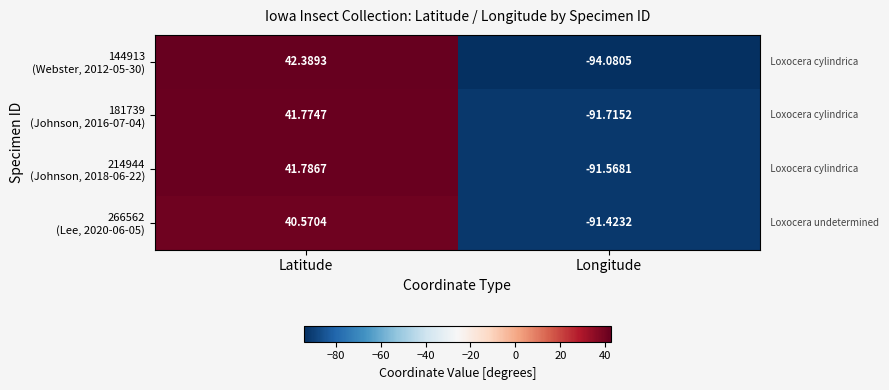

At which category is the sum across all series the highest?

Latitude